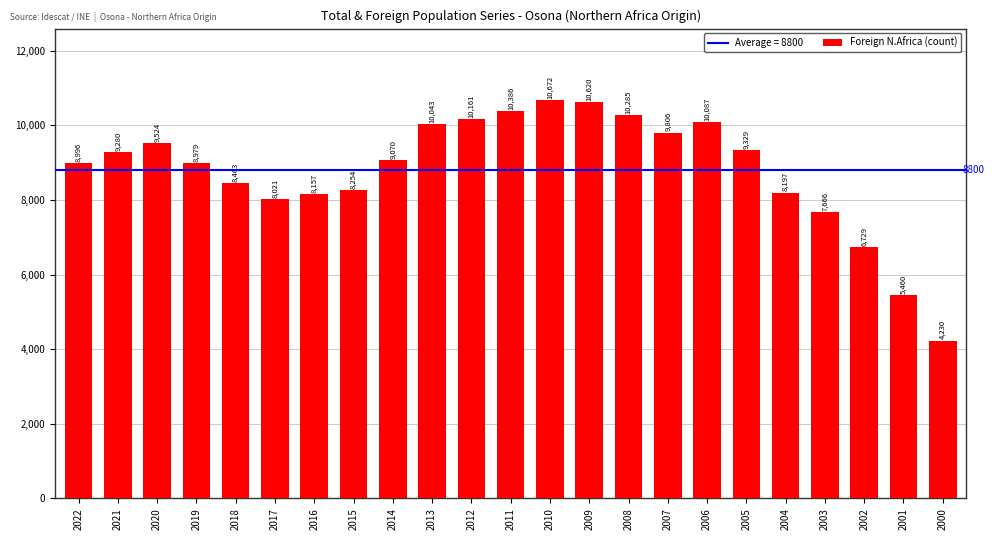

What is the change in value from 2012 to 2009?

+459